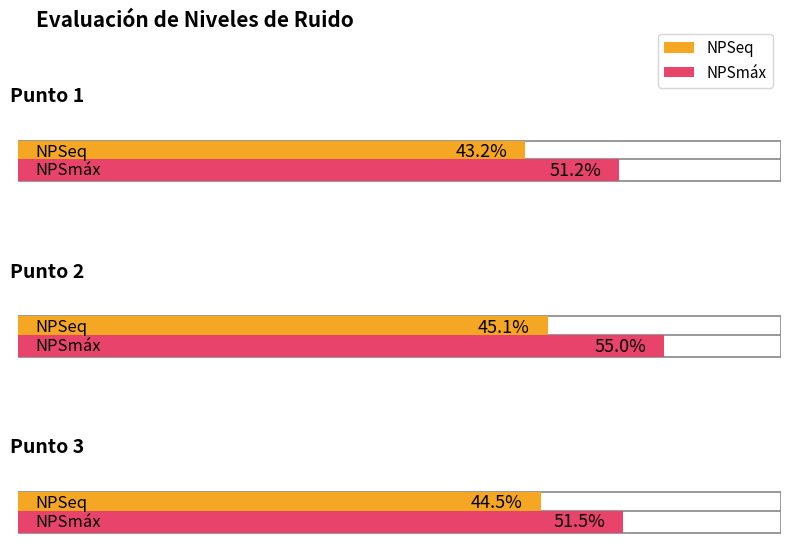

Between Punto 3 and Punto 2, which is larger?

Punto 2